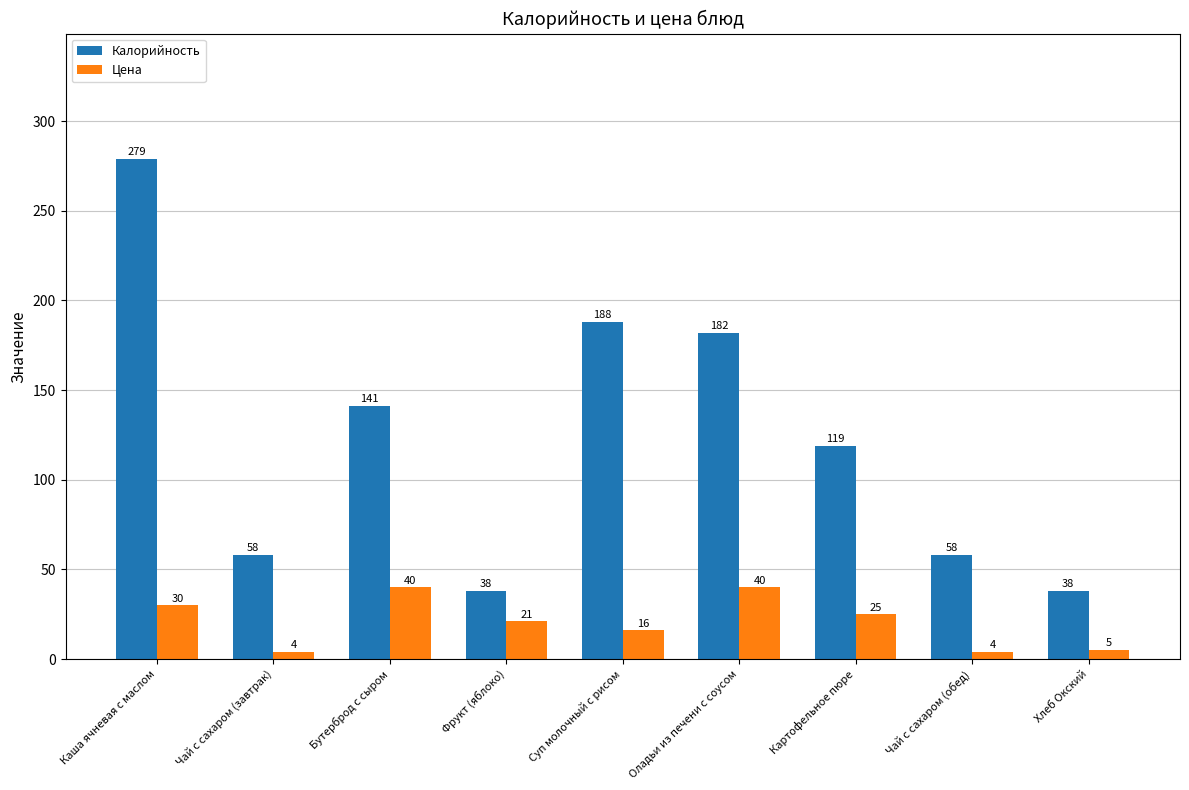

Rank the series by their maximum value, from lowest to highest.

Цена, Калорийность